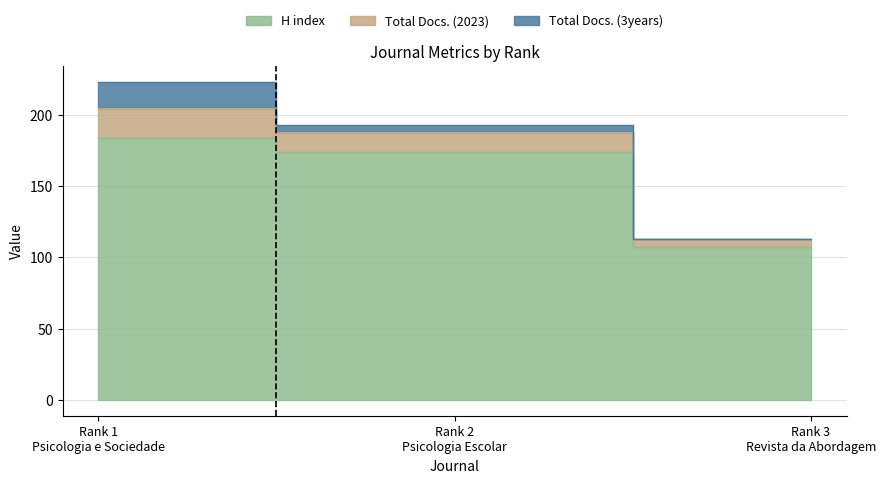

At which label is H index closest to 145?

Rank 2
Psicologia Escolar